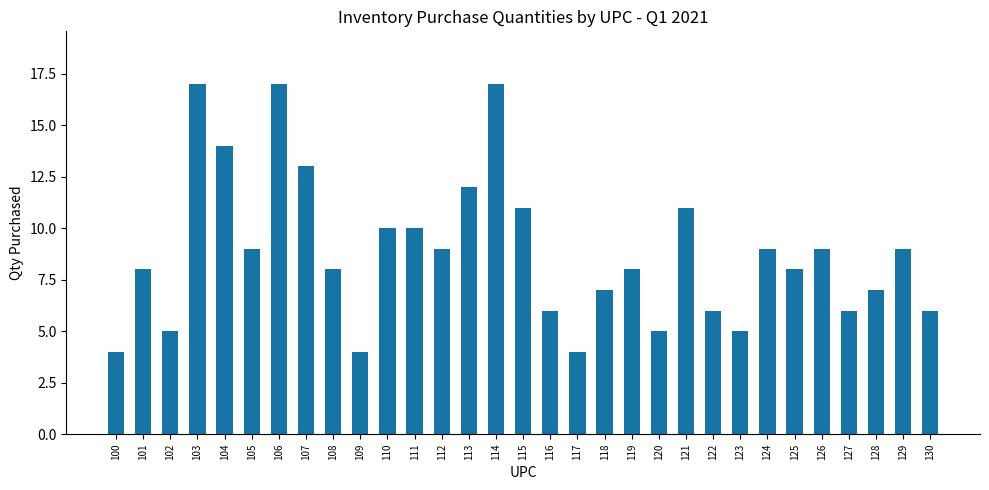

Does the chart contain stacked bars?

No